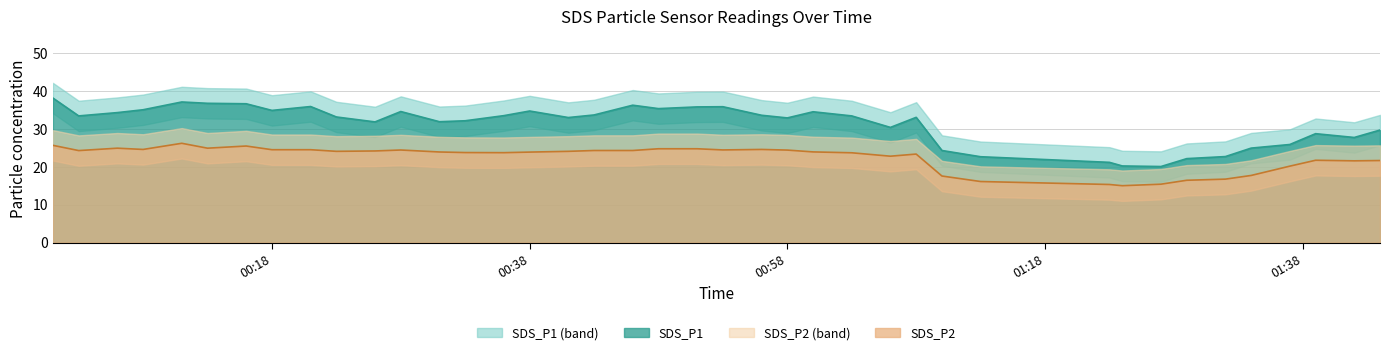

What is the spread (max minus min) of values at 2021/12/10 01:29?

5.7